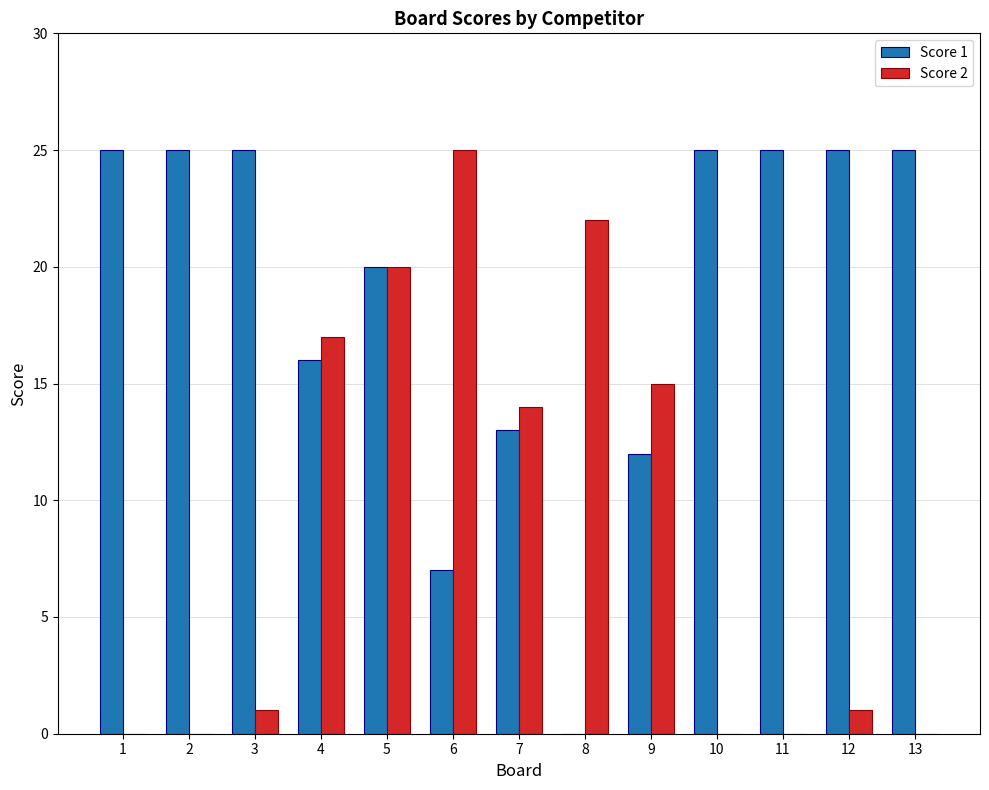

Reading left to right, transcribe all the data shown in this chart.

Score 1: 25	25	25	16	20	7	13	0	12	25	25	25	25
Score 2: 0	0	1	17	20	25	14	22	15	0	0	1	0